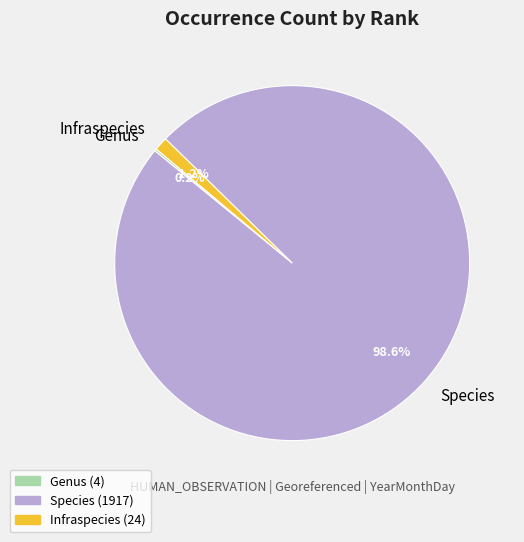

Is it true that Infraspecies is 1% of the pie?

True